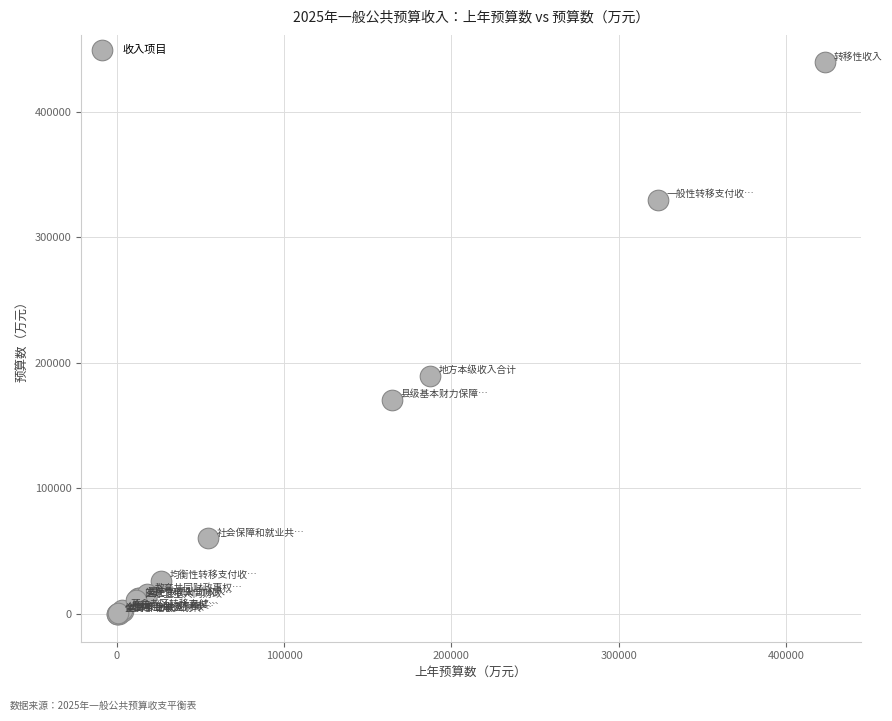

What Y value in the scatter plot is closest to 219518?

189795